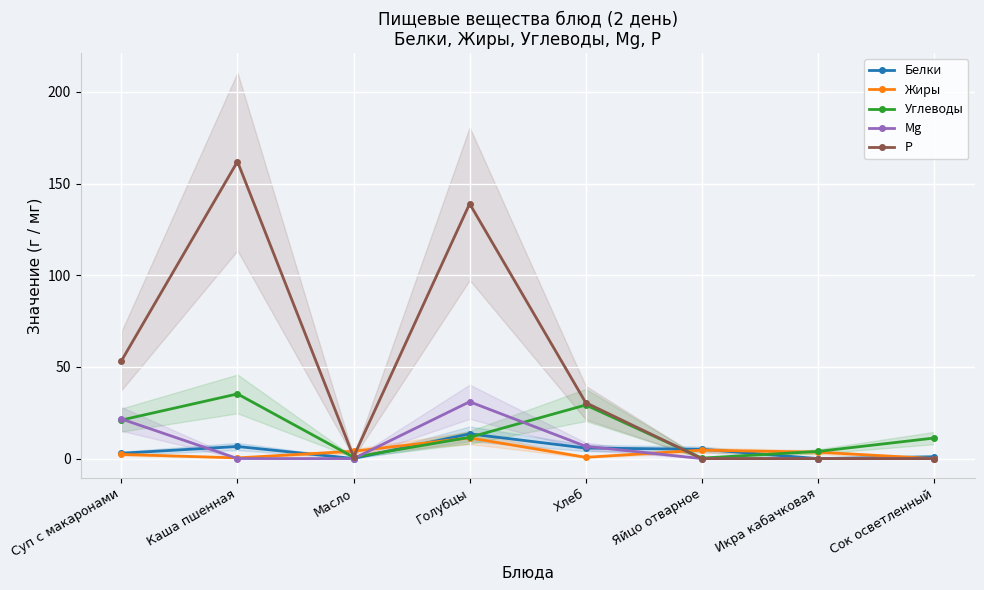

Read the Р value at Хлеб.

30.5